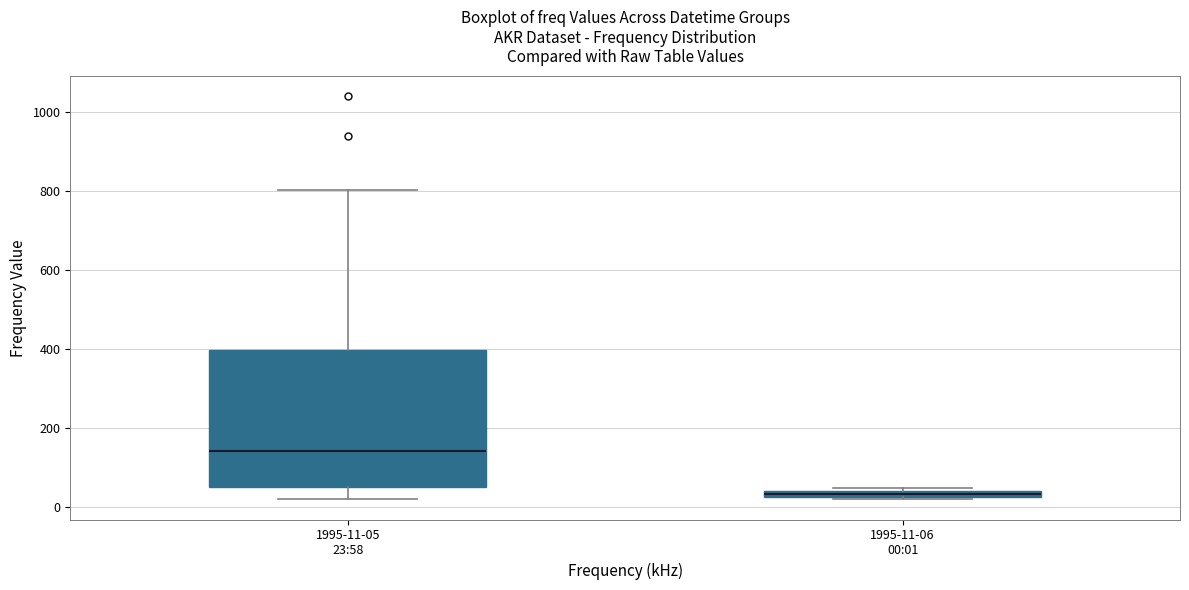

Which box has the highest median line?

1995-11-05 23:58